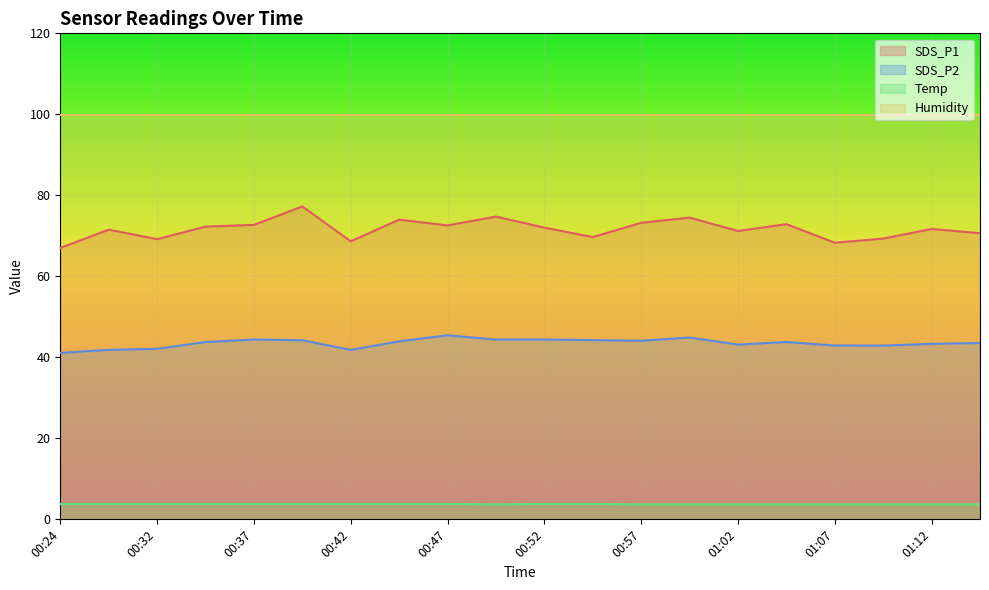

True or false: SDS_P2 and SDS_P1 intersect in this chart.

False